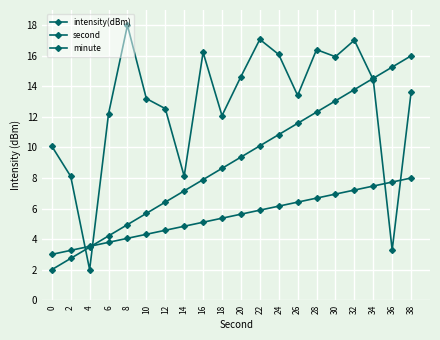

Count the number of data series in this chart.

3